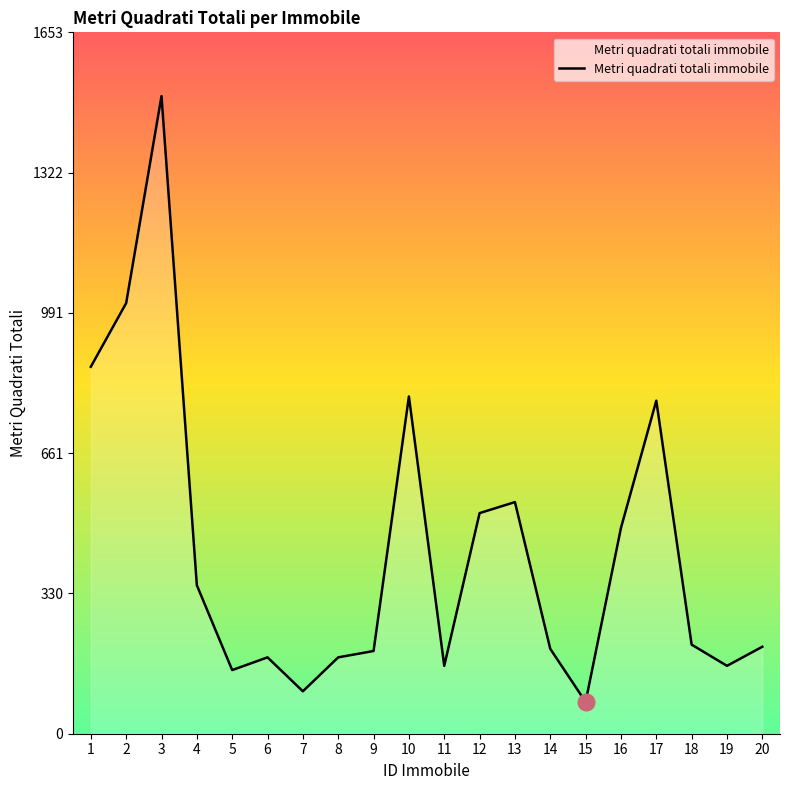

How many series are shown in this chart?

1